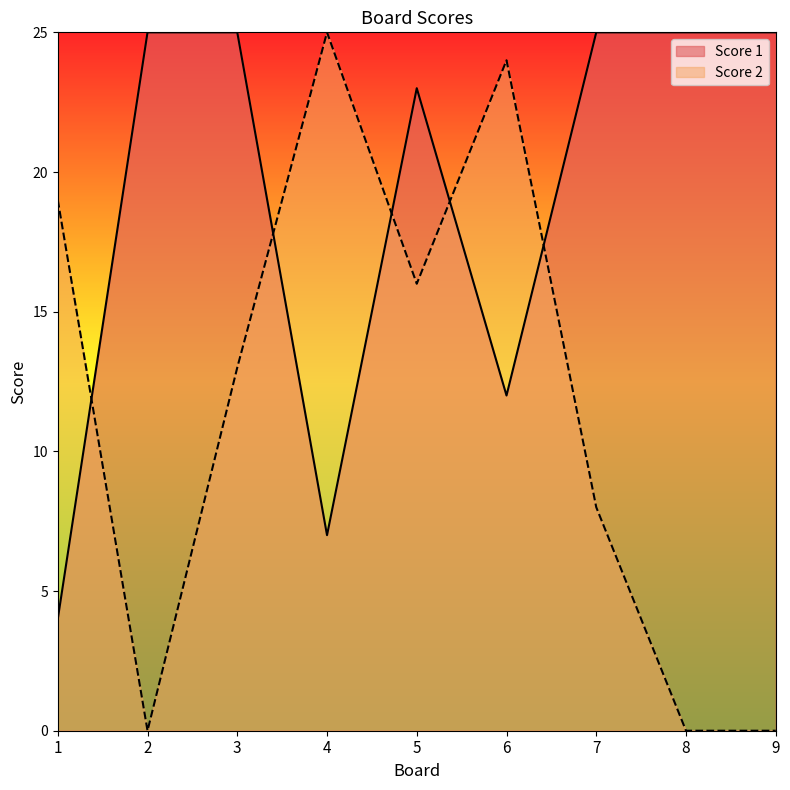

Which label corresponds to the smallest value in the chart?

2